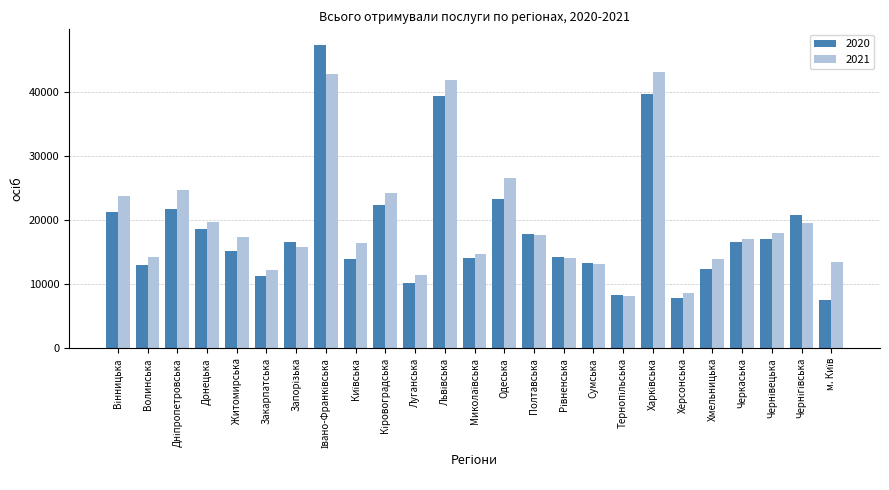

The value of 2020 at Черкаська is 3508. True or false?

False